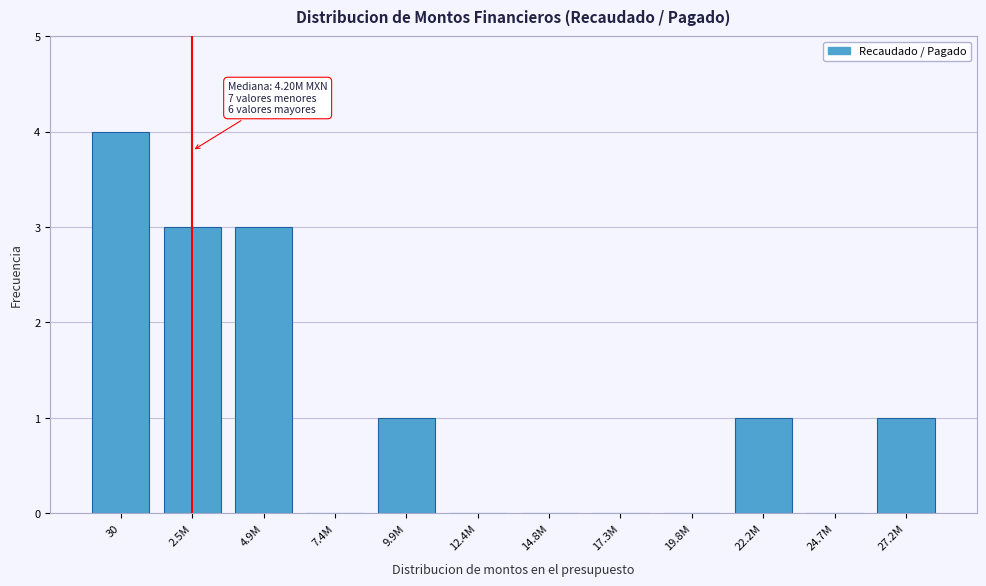

Reading right to left, what are all the values shown in this chart?

27.2M=1	24.7M=0	22.2M=1	19.8M=0	17.3M=0	14.8M=0	12.4M=0	9.9M=1	7.4M=0	4.9M=3	2.5M=3	30=4